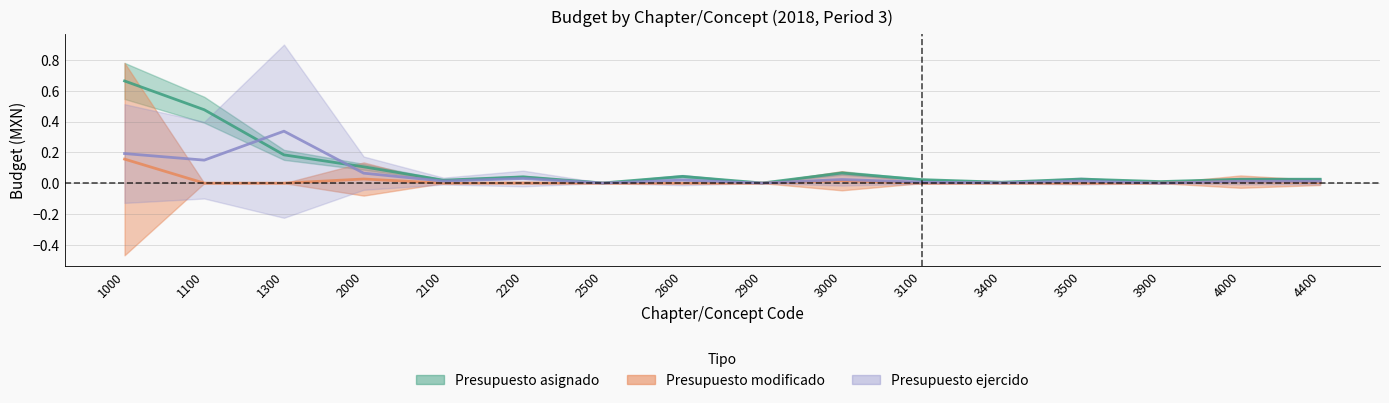

Which has a higher value, 4000 or 3000?

3000